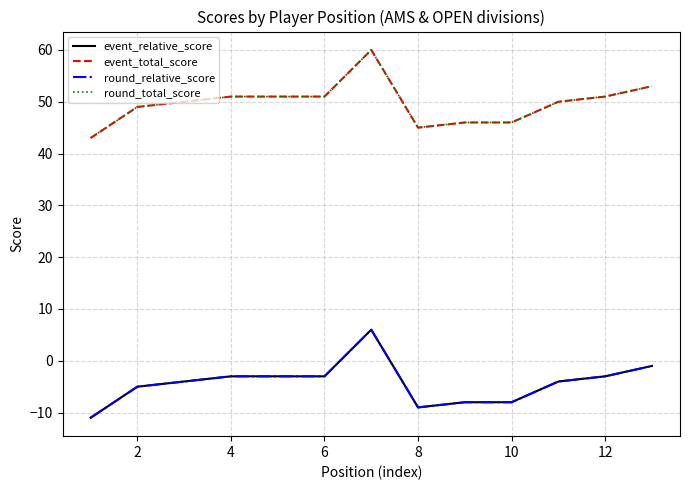

What is the minimum value for event_total_score?

43